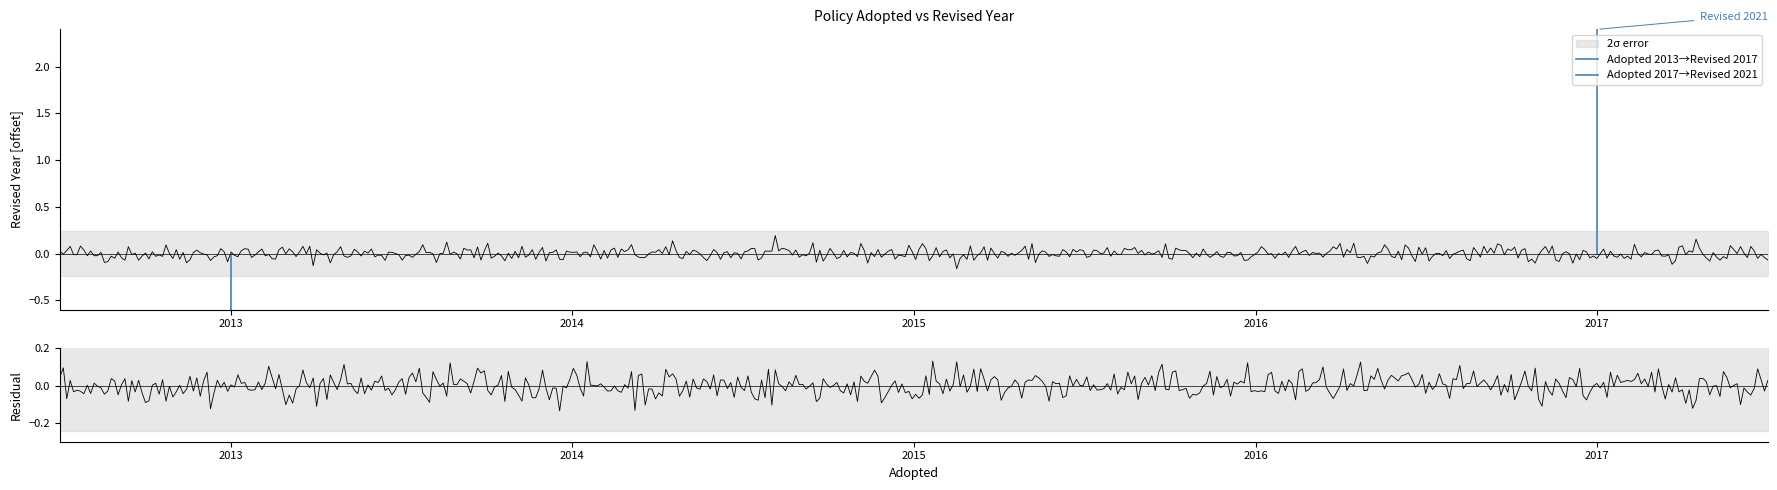

The value at 2017 is 2021. True or false?

True